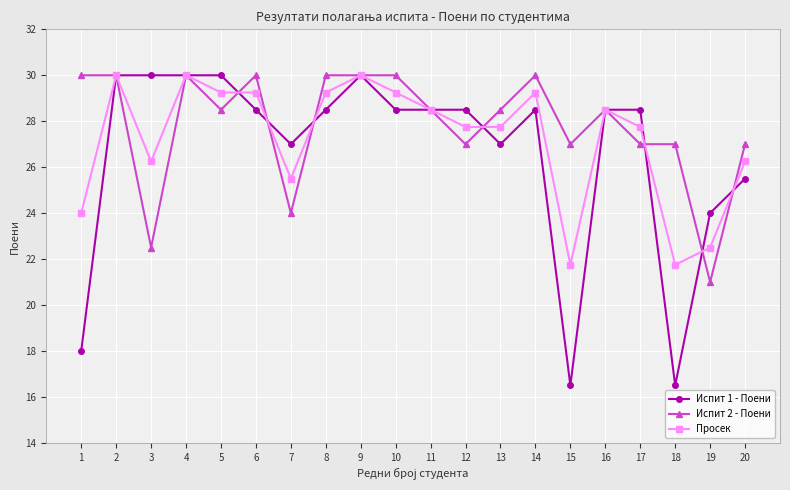

True or false: Просек has more than 1 interior local peaks.

True